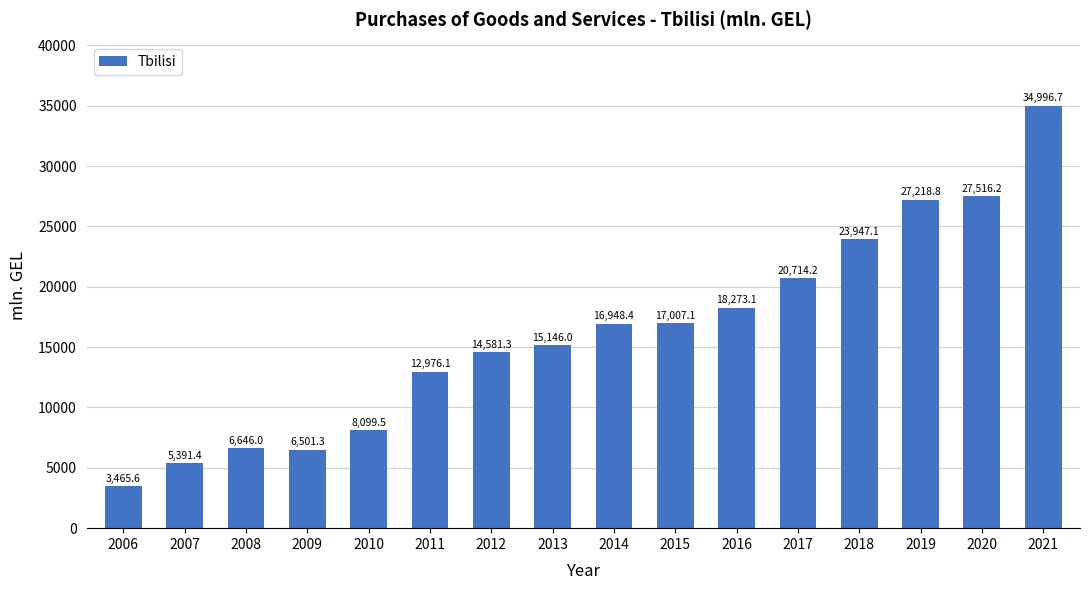

Does the chart contain any negative values?

No